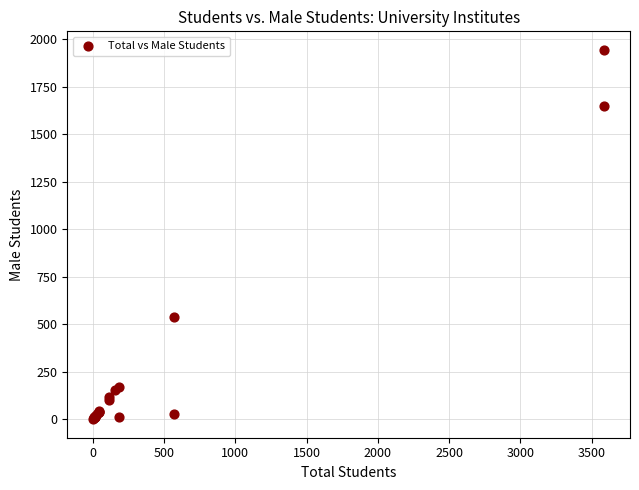

What Y value in the scatter plot is closest to 972?

539